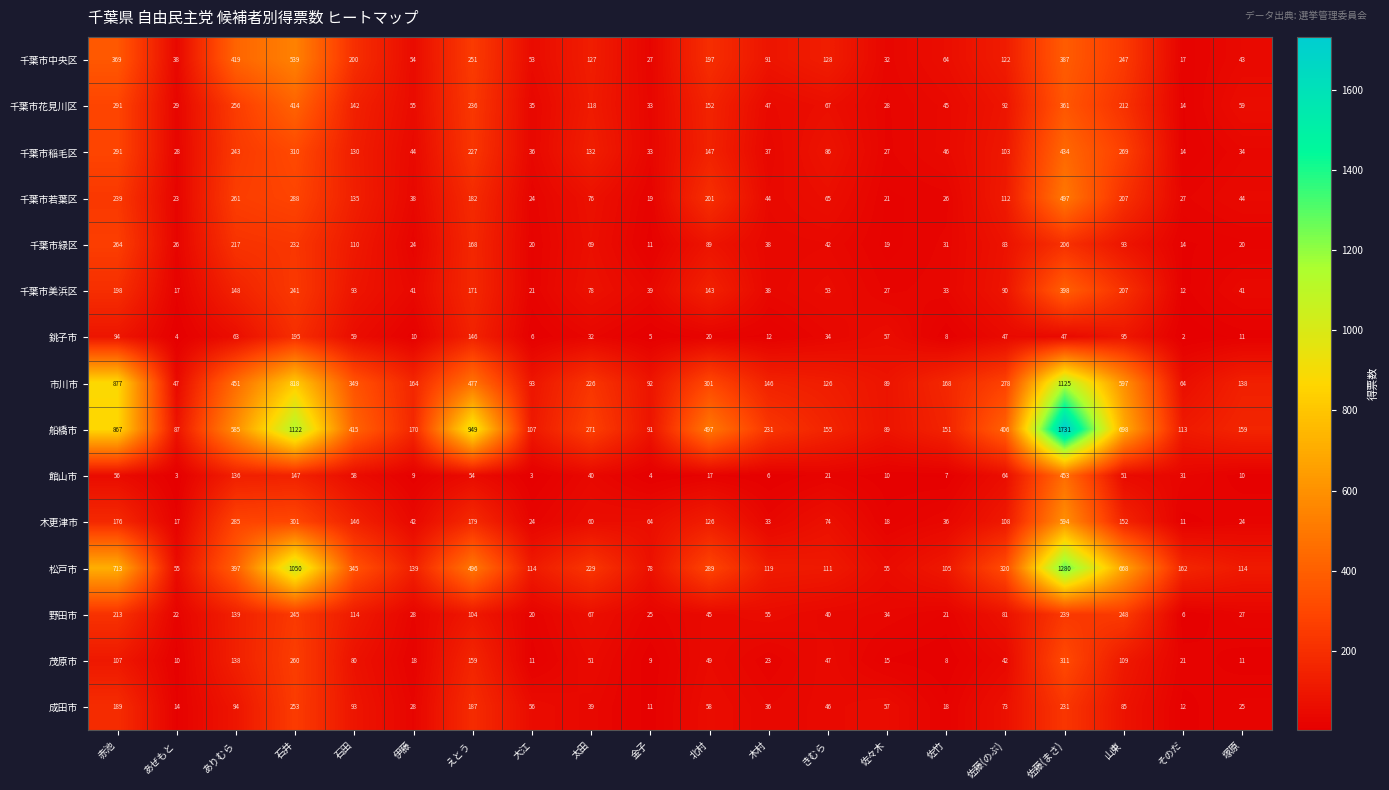

Rank the series by their maximum value, from highest to lowest.

船橋市, 松戸市, 市川市, 木更津市, 千葉市中央区, 千葉市若葉区, 館山市, 千葉市稲毛区, 千葉市花見川区, 千葉市美浜区, 茂原市, 千葉市緑区, 成田市, 野田市, 銚子市